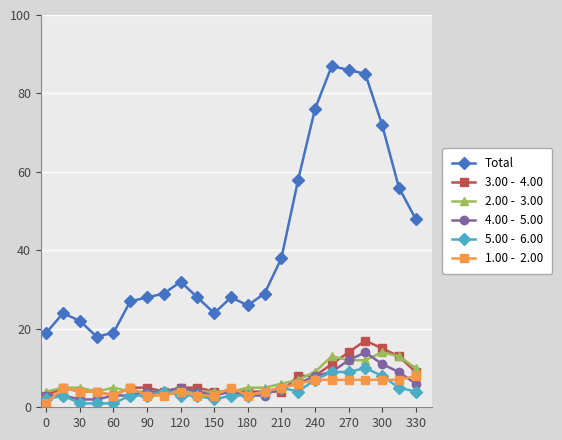

What is the greatest value displayed?

87